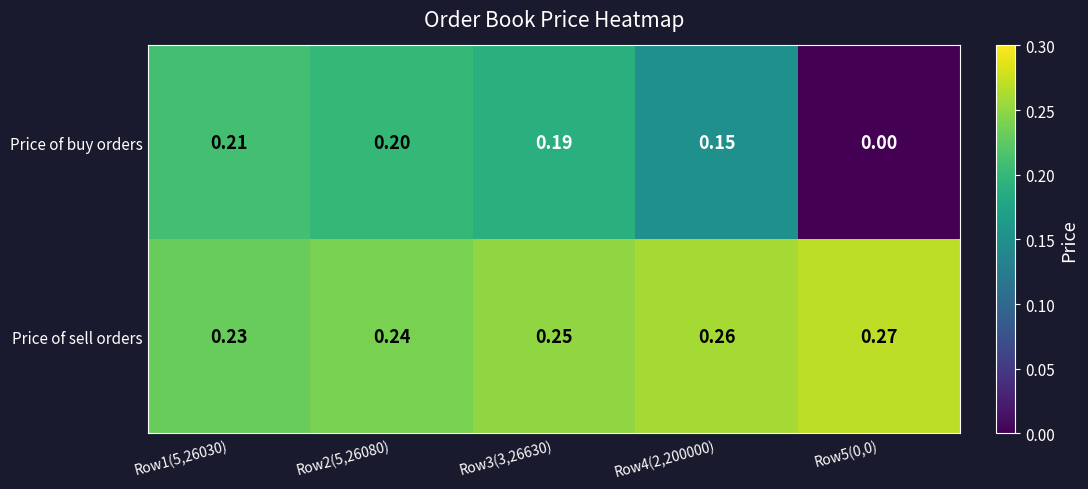

Rank the series by their maximum value, from highest to lowest.

Price of sell orders, Price of buy orders